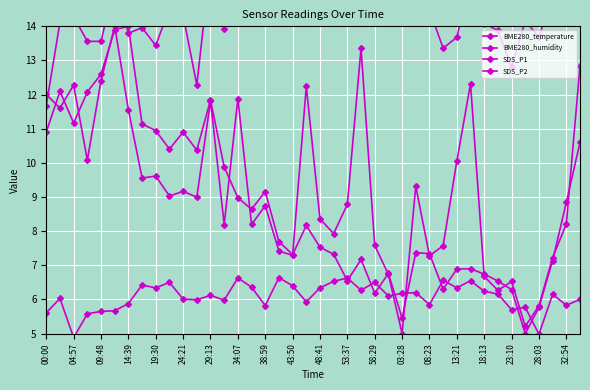

How many interior local peaks does the BME280_humidity series have?

14